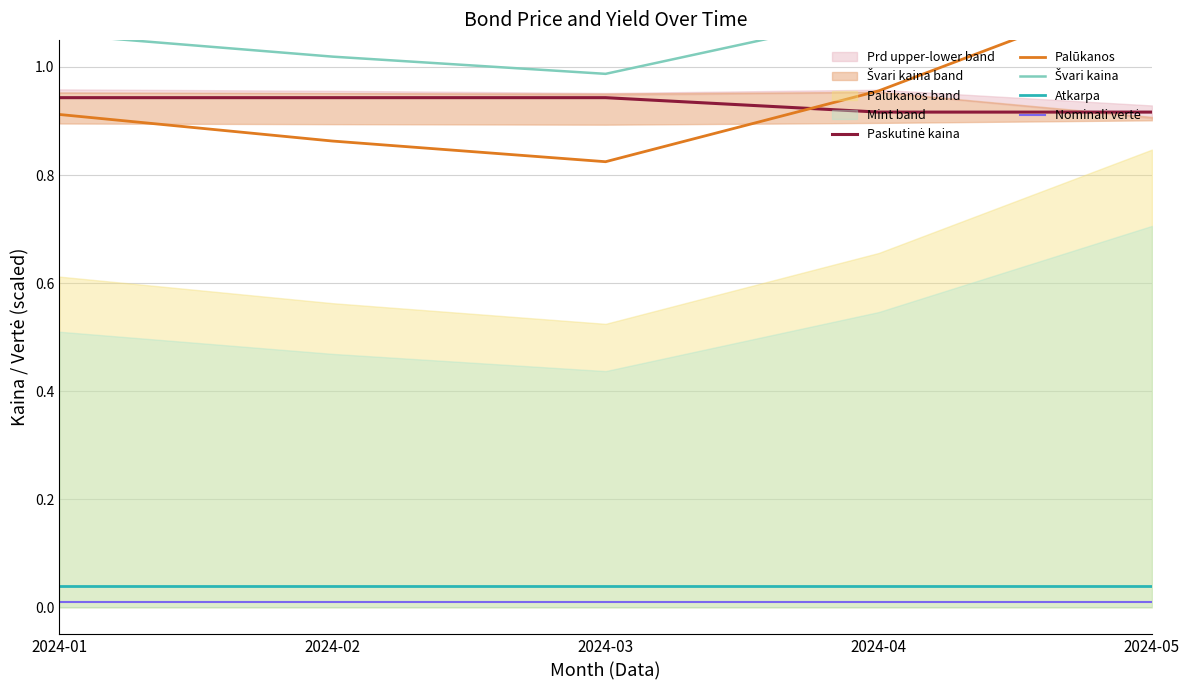

Reading left to right, extract all data points from this chart.

Paskutinė kaina: 0.9	0.9	0.9	0.9	0.9
Palūkanos: 0.9	0.9	0.8	1.0	1.1
Švari kaina: 1.1	1.0	1.0	1.1	1.3
Atkarpa: 0.0	0.0	0.0	0.0	0.0
Nominali vertė: 0.0	0.0	0.0	0.0	0.0